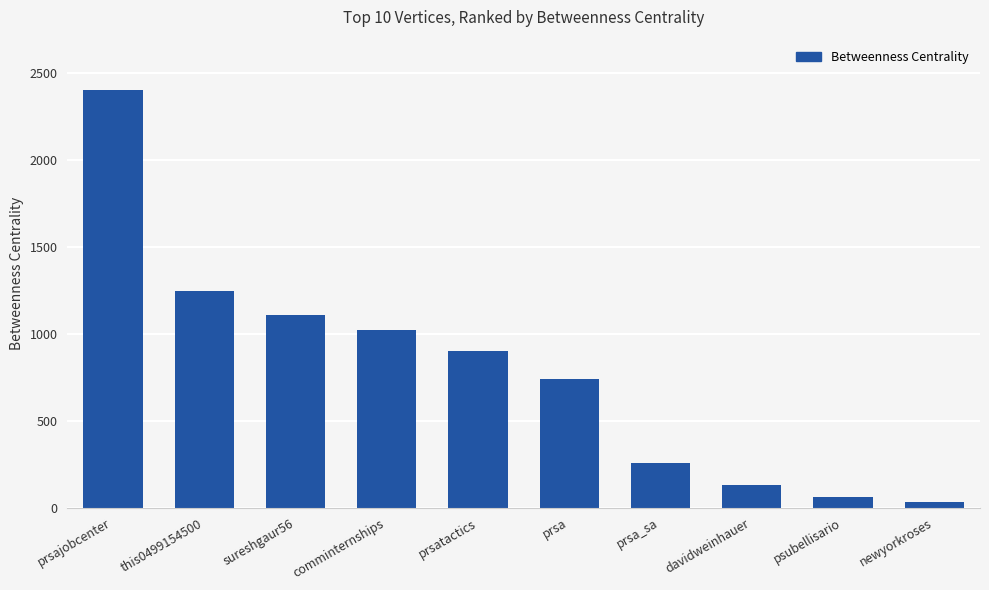

What is the sum of all values?

7895.7